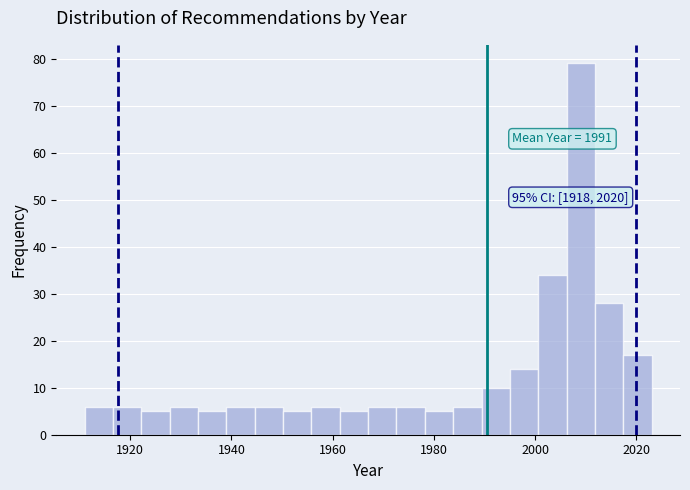

Around what value on the x-axis is the tallest bar? Give the approximate position of its centre, as read against the axis.

2010